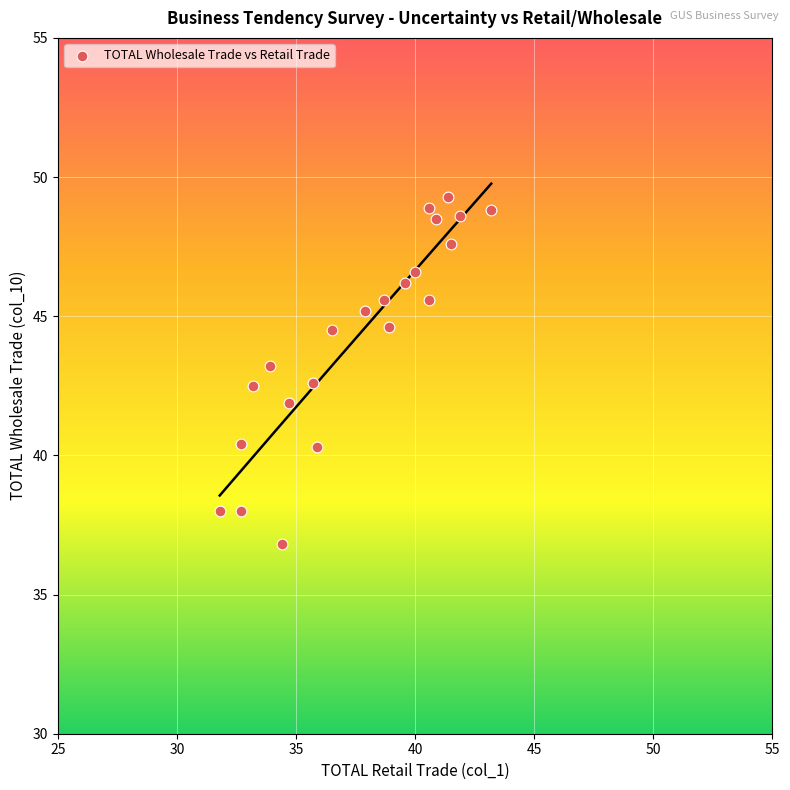

What is the range of Y values (max minus min)?

12.5